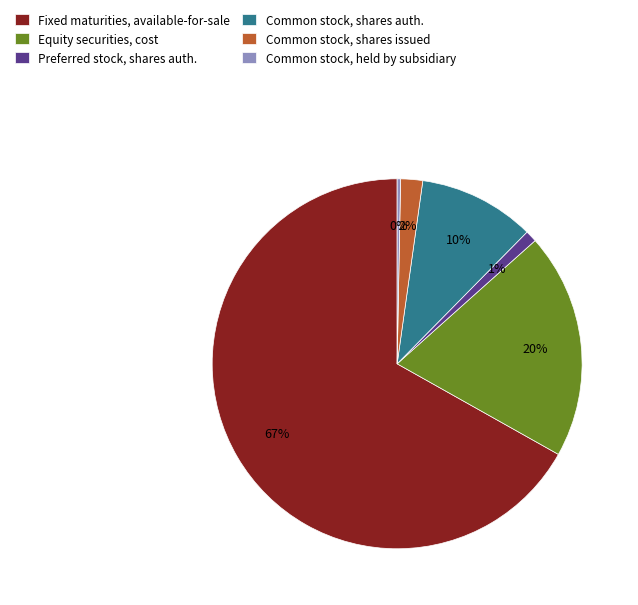

To the nearest percent, what is the difference between the largest and smallest slice percentages?

67%